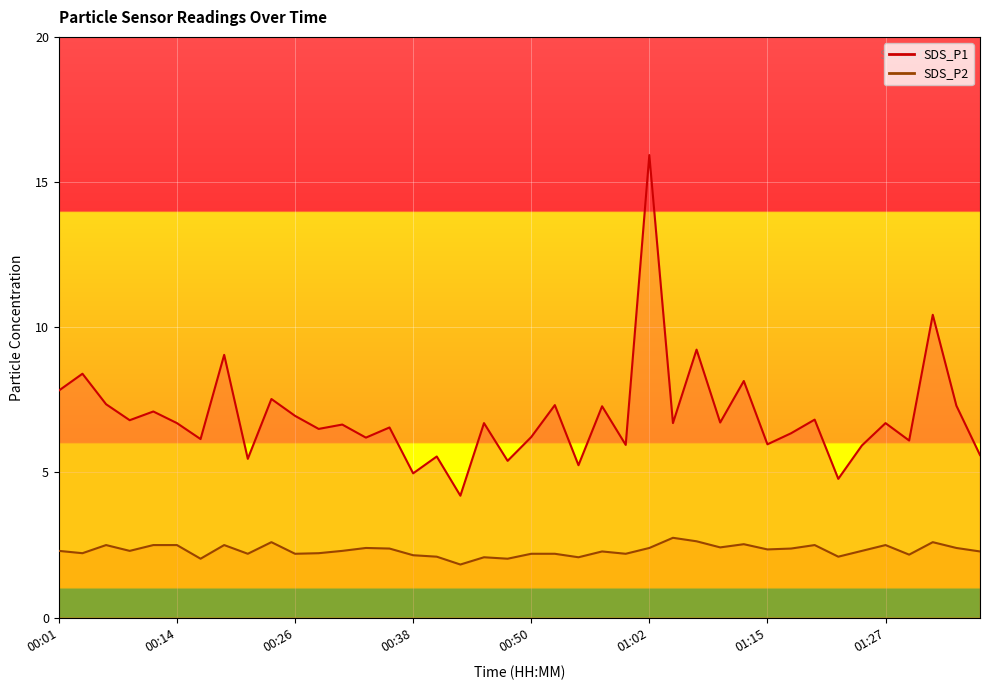

True or false: SDS_P2 and SDS_P1 intersect in this chart.

False